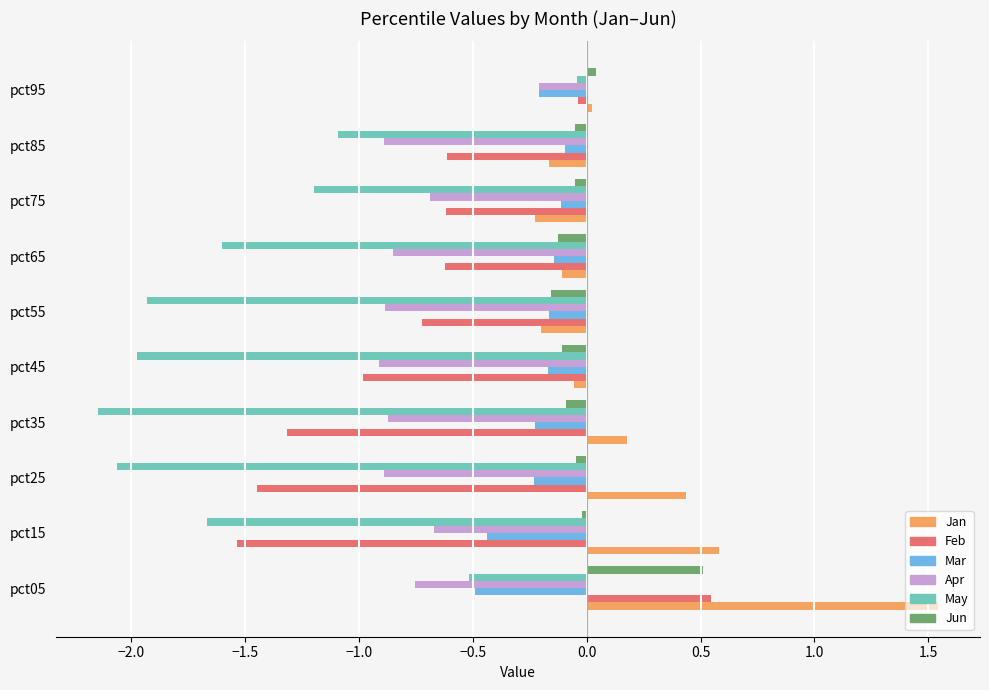

What is the difference between the highest and lowest values at pct55?

1.8